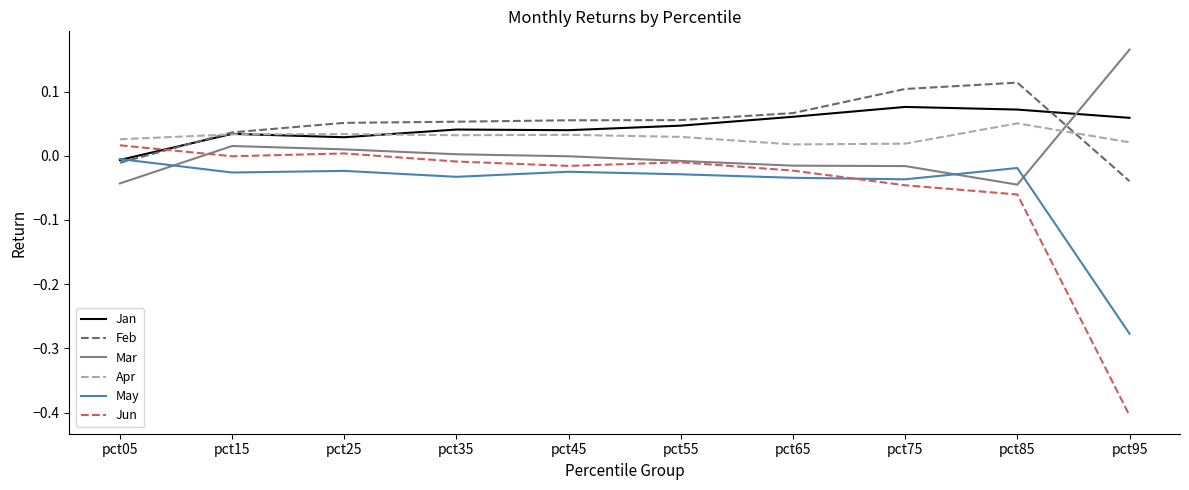

Where does the Mar series first go above 0?

pct15